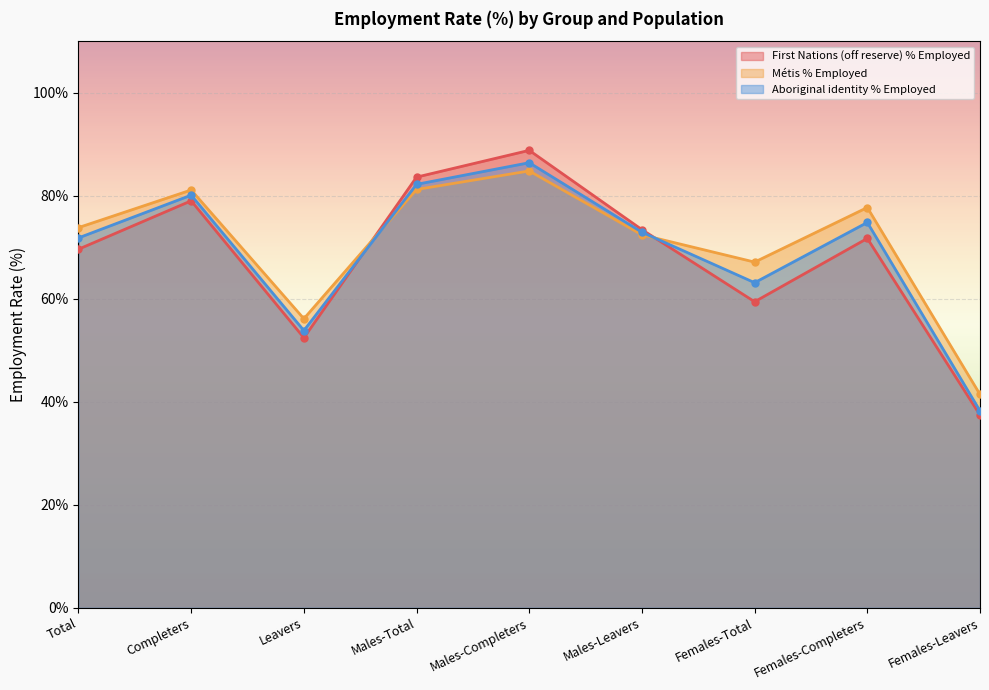

Reading left to right, what are all the values shown in this chart?

First Nations (off reserve) % Employed: Total=69.6	Completers=79.0	Leavers=52.4	Males-Total=83.6	Males-Completers=88.8	Males-Leavers=73.4	Females-Total=59.4	Females-Completers=71.7	Females-Leavers=37.4
Métis % Employed: Total=73.8	Completers=81.1	Leavers=56.1	Males-Total=81.2	Males-Completers=84.8	Males-Leavers=72.4	Females-Total=67.1	Females-Completers=77.7	Females-Leavers=41.4
Aboriginal identity % Employed: Total=71.8	Completers=80.1	Leavers=53.8	Males-Total=82.2	Males-Completers=86.4	Males-Leavers=72.9	Females-Total=63.1	Females-Completers=74.8	Females-Leavers=38.2